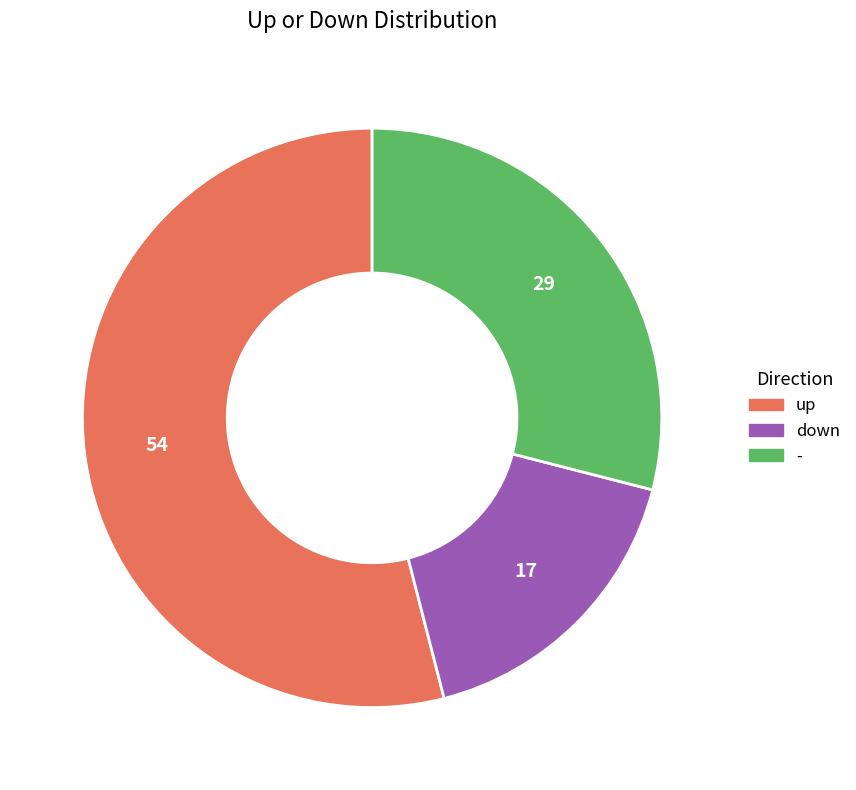

Is the sum of up and - greater than half?

Yes